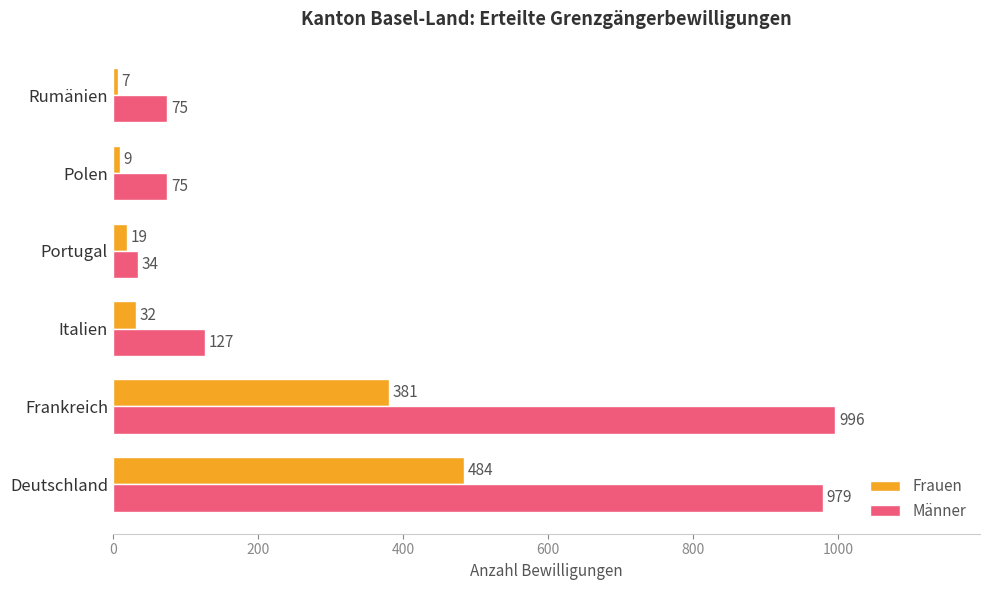

How many values in the Frauen series are below 32?

3